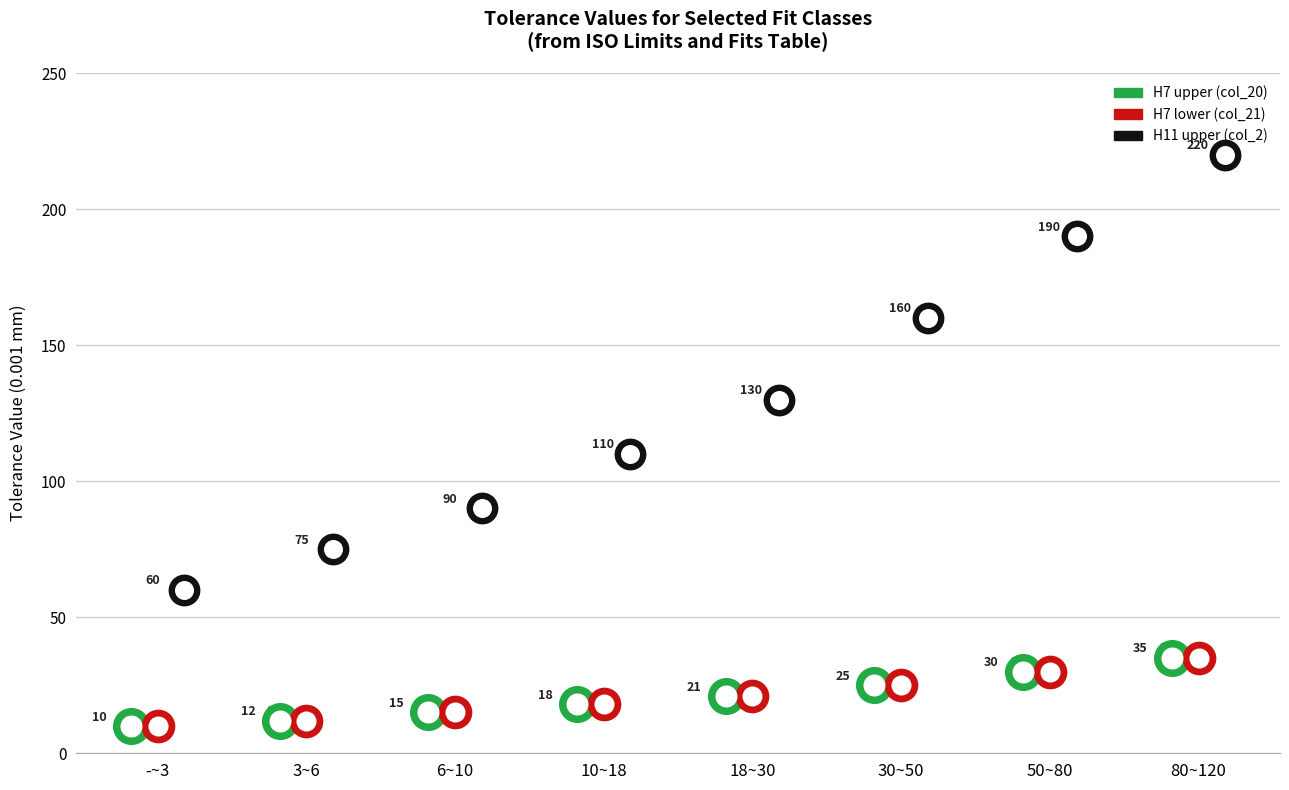

Which series has the widest spread of Y values?

H11 upper (col_2)